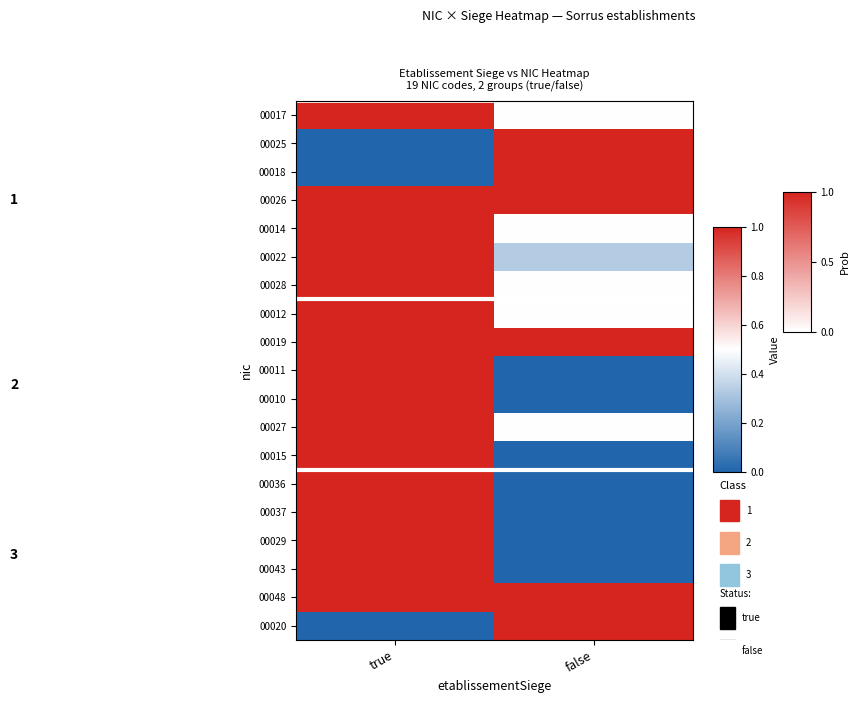

Reading left to right, list all the values displayed in this chart.

00017: true=1.0	false=0.5
00025: true=0.0	false=1.0
00018: true=0.0	false=1.0
00026: true=1.0	false=1.0
00014: true=1.0	false=0.5
00022: true=1.0	false=0.3
00028: true=1.0	false=0.5
00012: true=1.0	false=0.5
00019: true=1.0	false=1.0
00011: true=1.0	false=0.0
00010: true=1.0	false=0.0
00027: true=1.0	false=0.5
00015: true=1.0	false=0.0
00036: true=1.0	false=0.0
00037: true=1.0	false=0.0
00029: true=1.0	false=0.0
00043: true=1.0	false=0.0
00048: true=1.0	false=1.0
00020: true=0.0	false=1.0